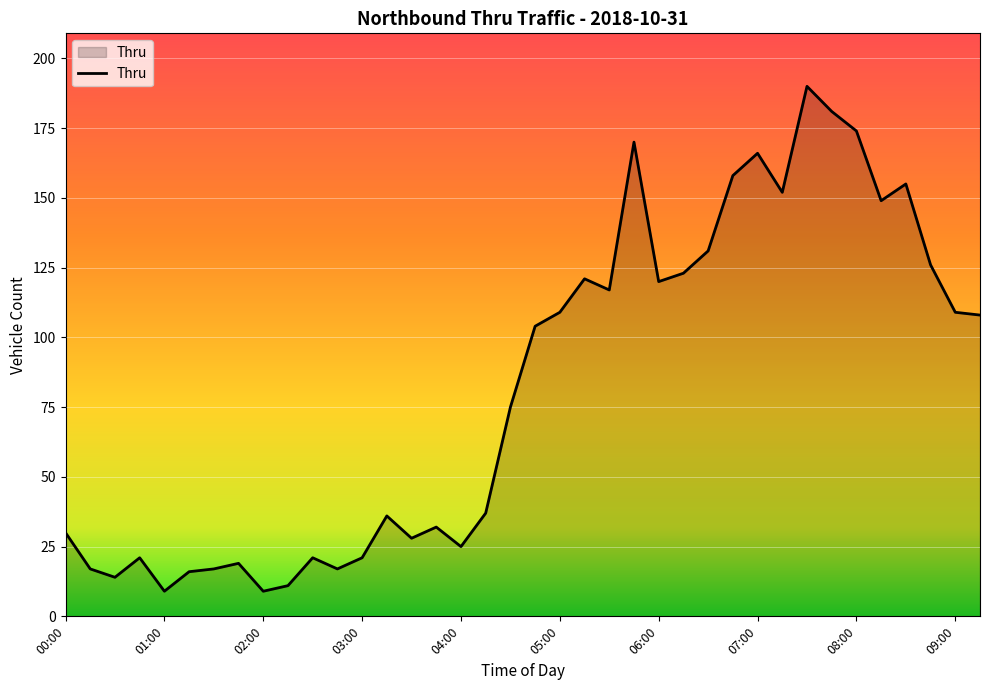

What is the greatest value displayed?

190